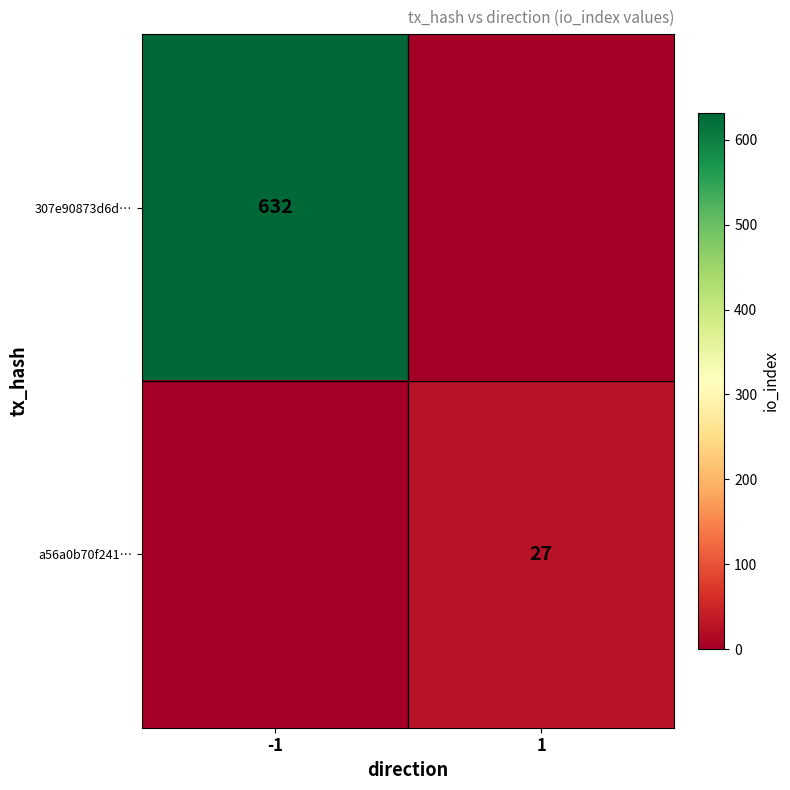

Is the value of a56a0b70f241… at 1 greater than the value of 307e90873d6d… at -1?

No